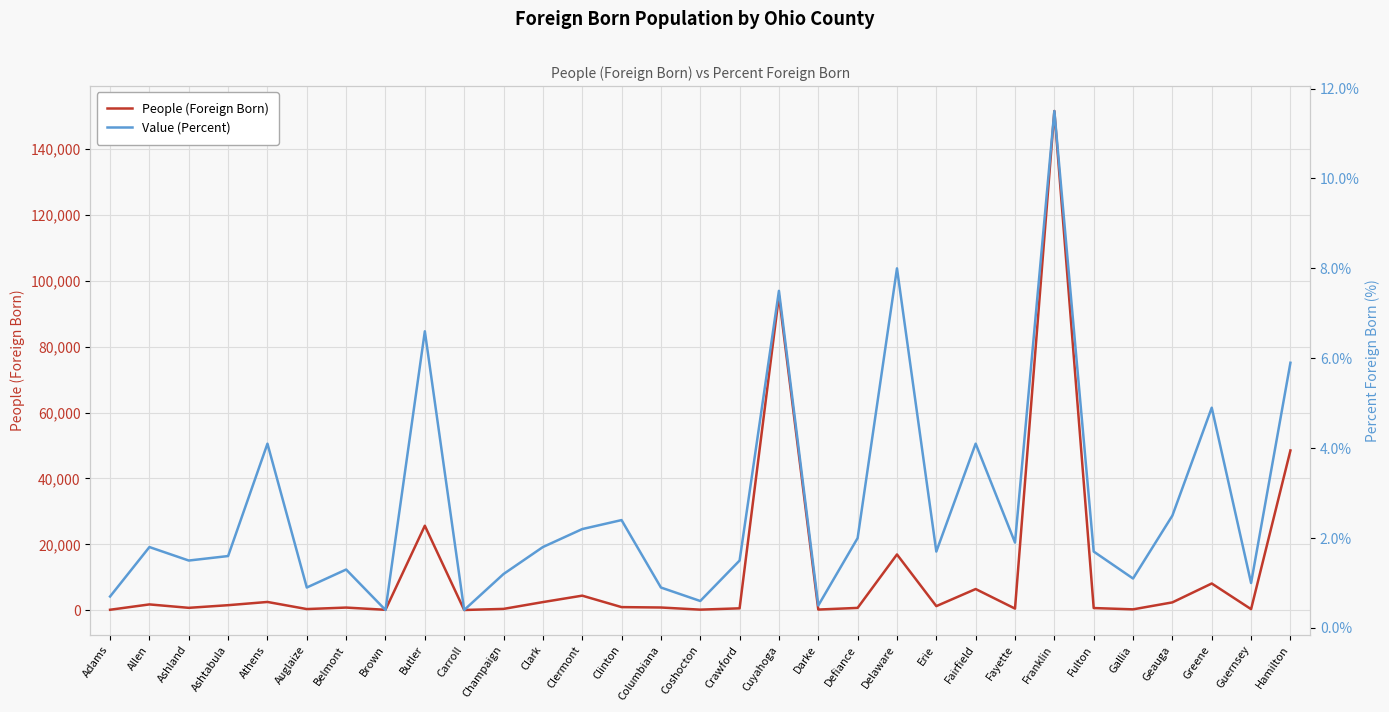

List the series in order of their overall mean, lowest first.

Value (Percent), People (Foreign Born)